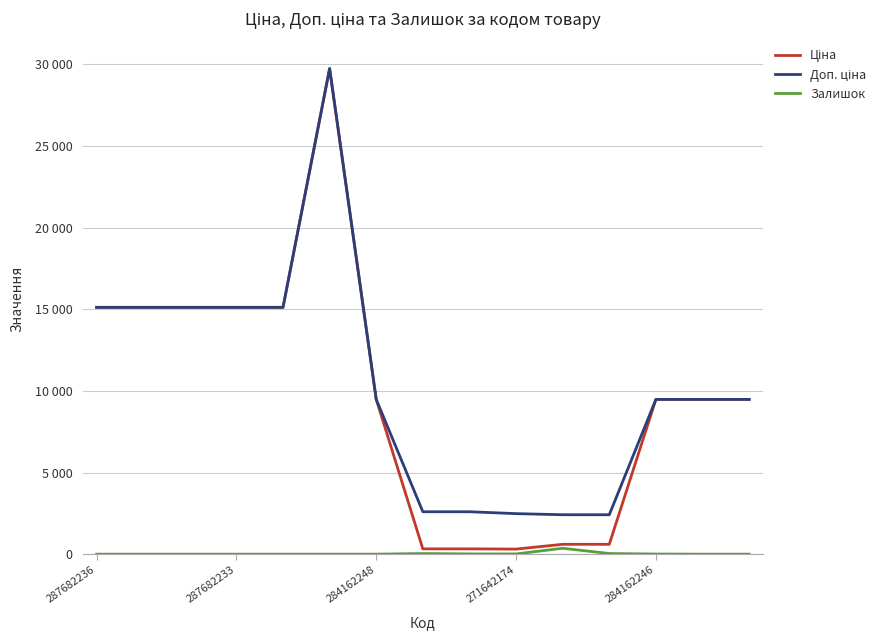

What is the sum of all Залишок values?

475.0